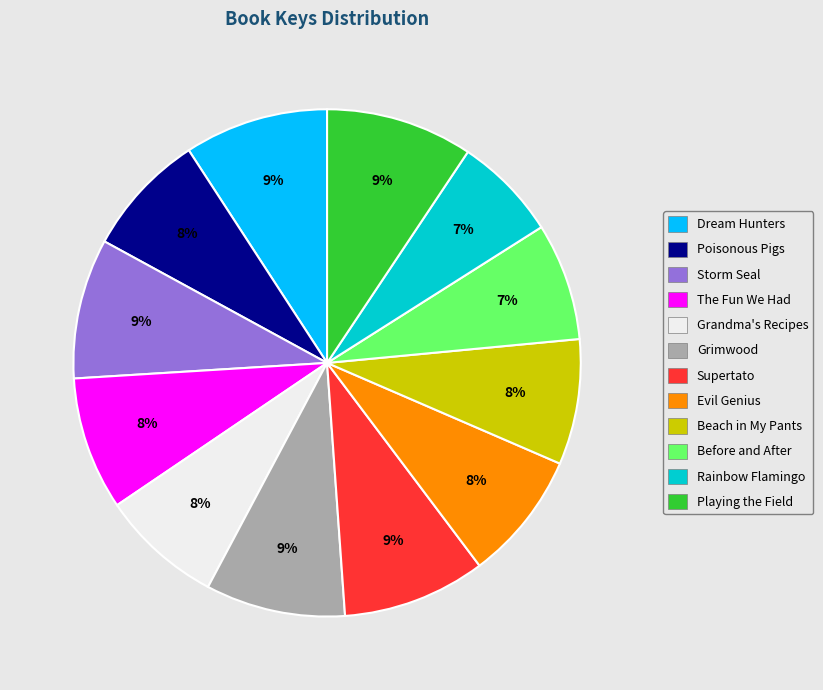

What percentage is the The Fun We Had slice, to the nearest percent?

8%